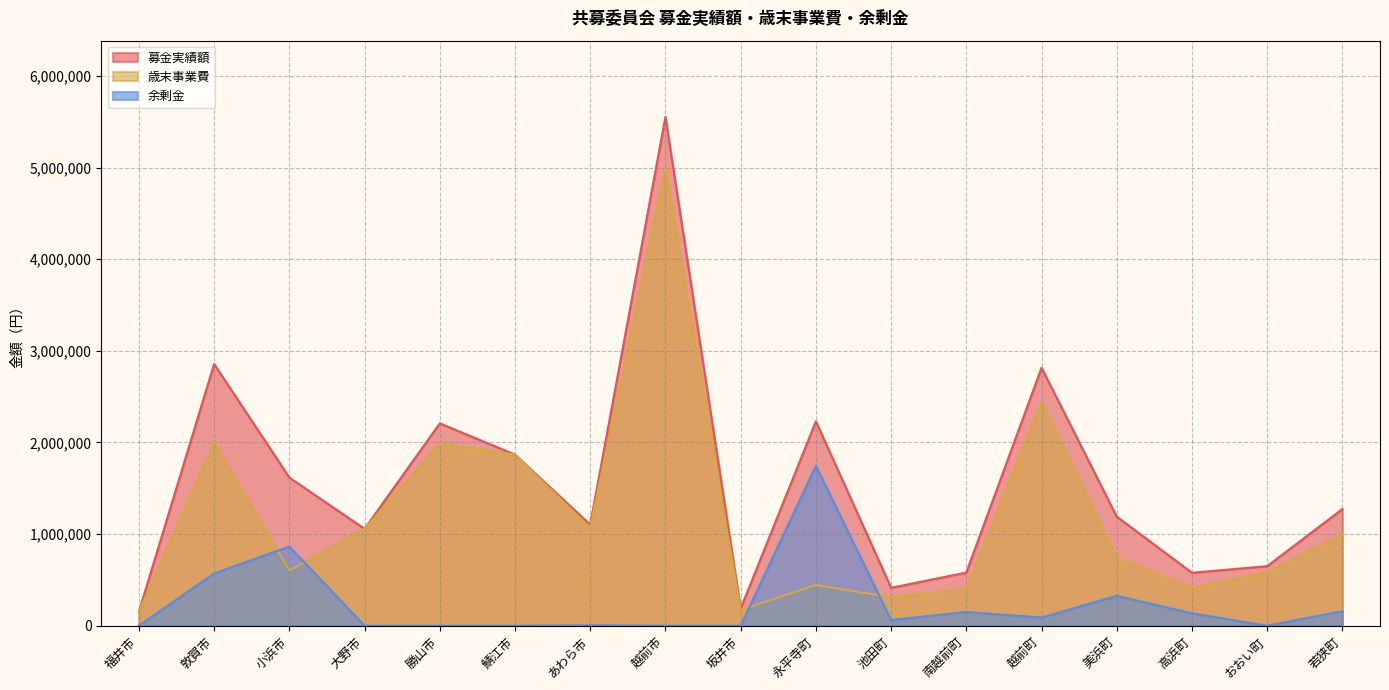

At which category is the sum across all series the highest?

越前市